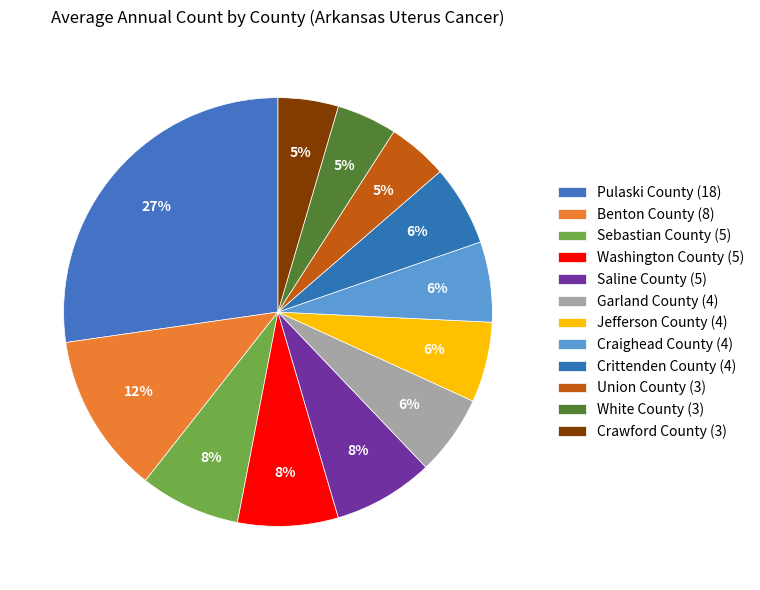

To the nearest percent, what percentage of the pie is White County?

5%